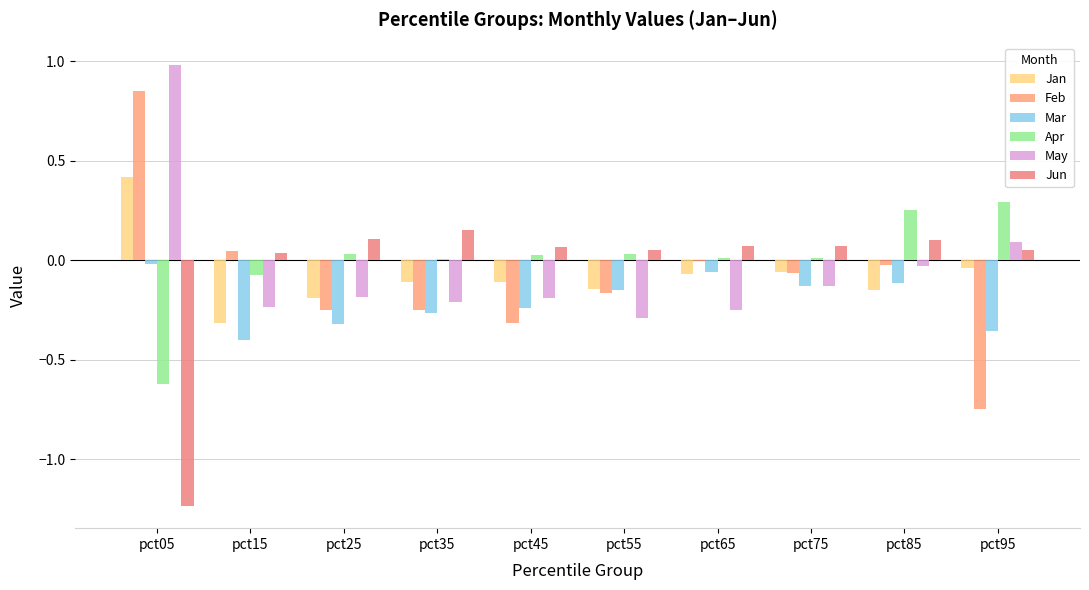

At which category is the sum across all series the highest?

pct05